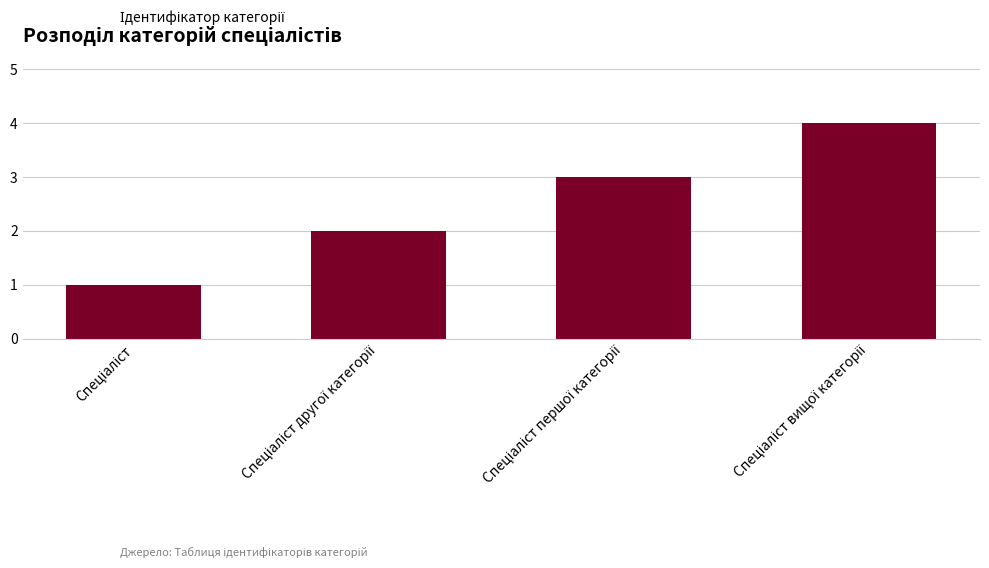

What is the maximum value shown in the chart?

4